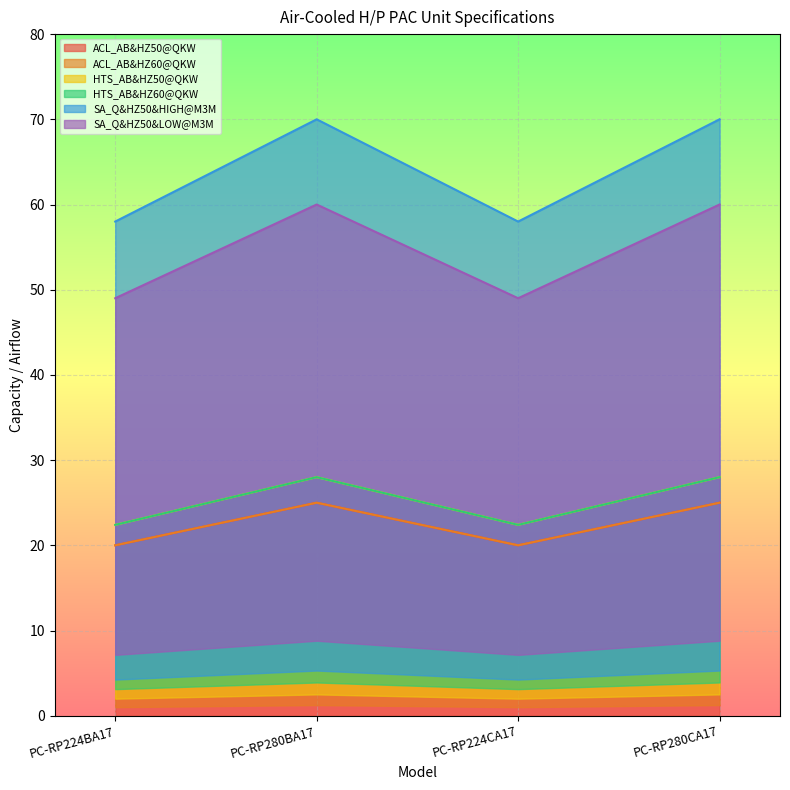

Between PC-RP224BA17 and PC-RP280CA17, which series saw the biggest shift?

SA_Q&HZ50&HIGH@M3M